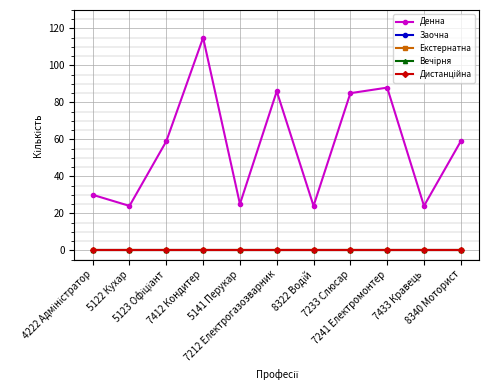

At 4222 Адміністратор, list the series in order from largest to smallest.

Денна, Заочна, Екстернатна, Вечірня, Дистанційна